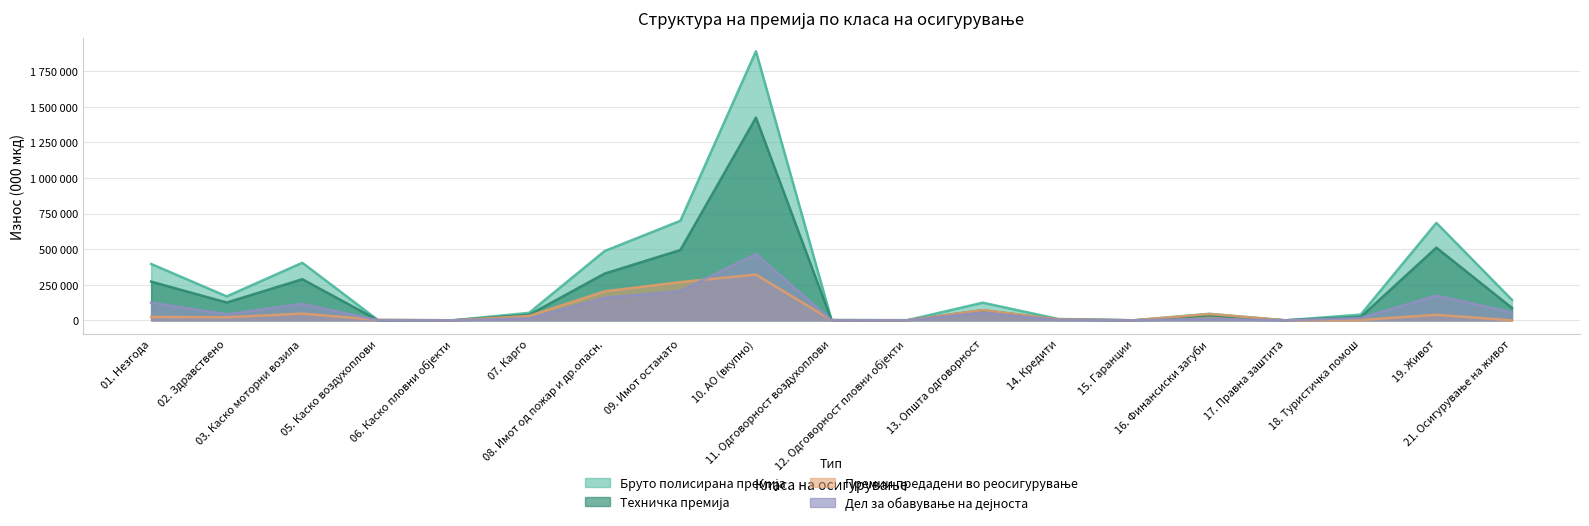

Between 10. АО (вкупно) and 18. Туристичка помош, which is larger?

10. АО (вкупно)